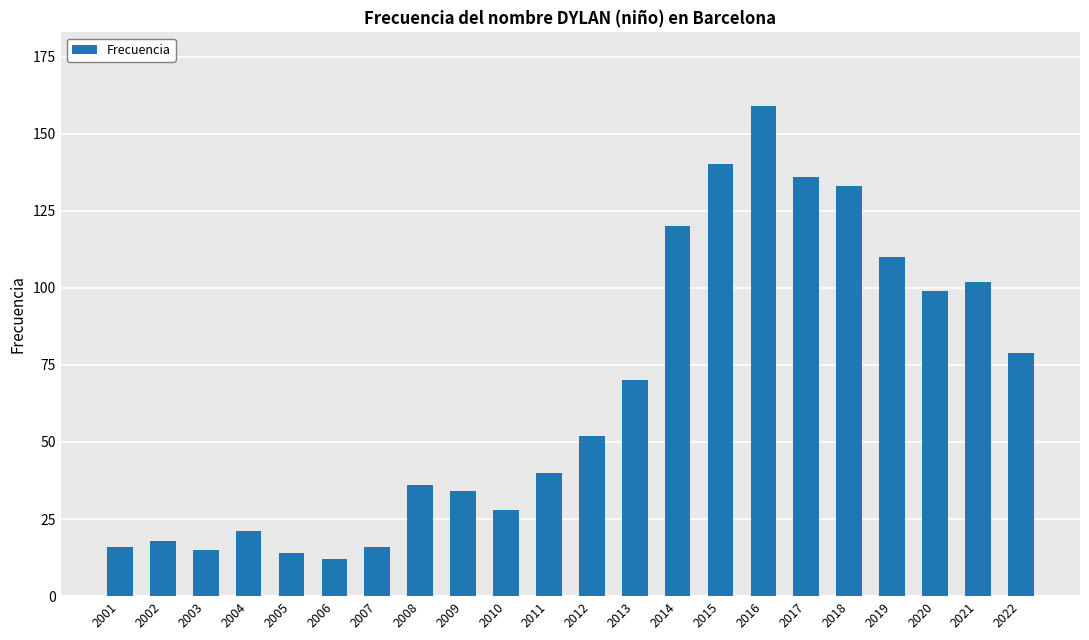

What is the difference between the maximum and minimum values?

147